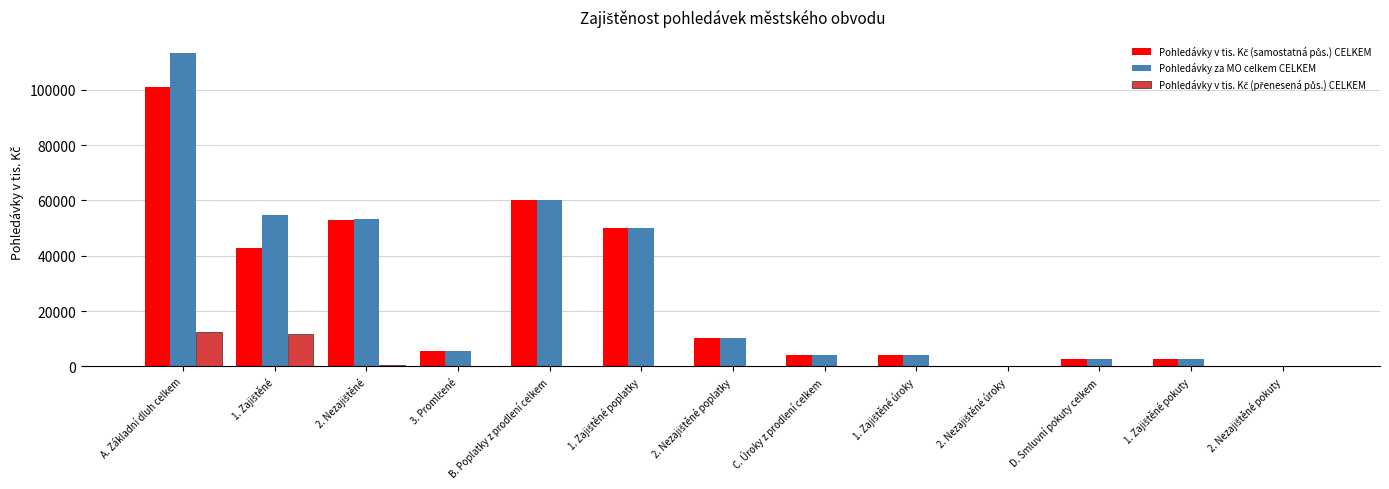

How many data points does each series have?

13